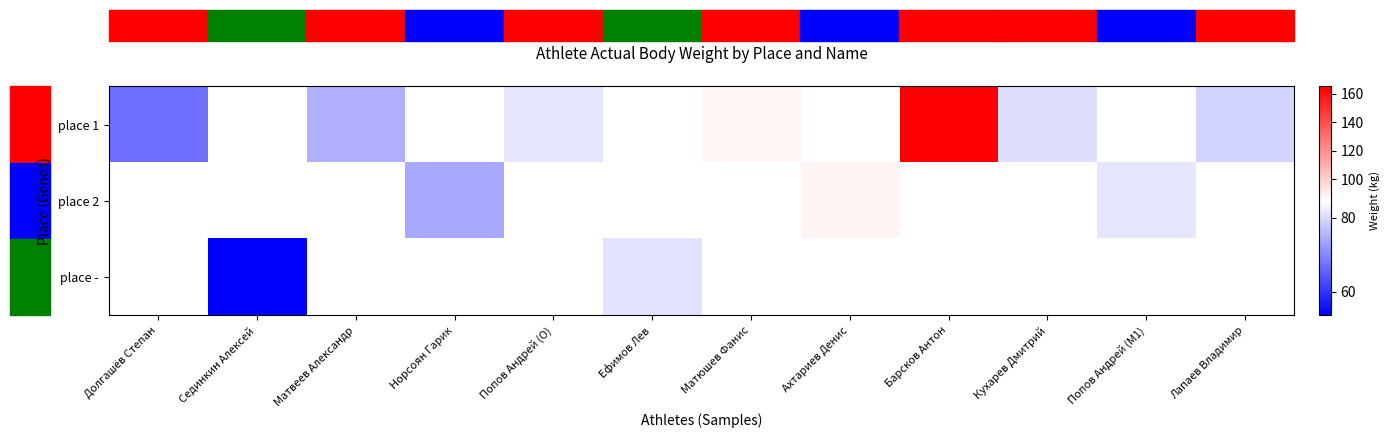

How many distinct data groups are displayed?

3